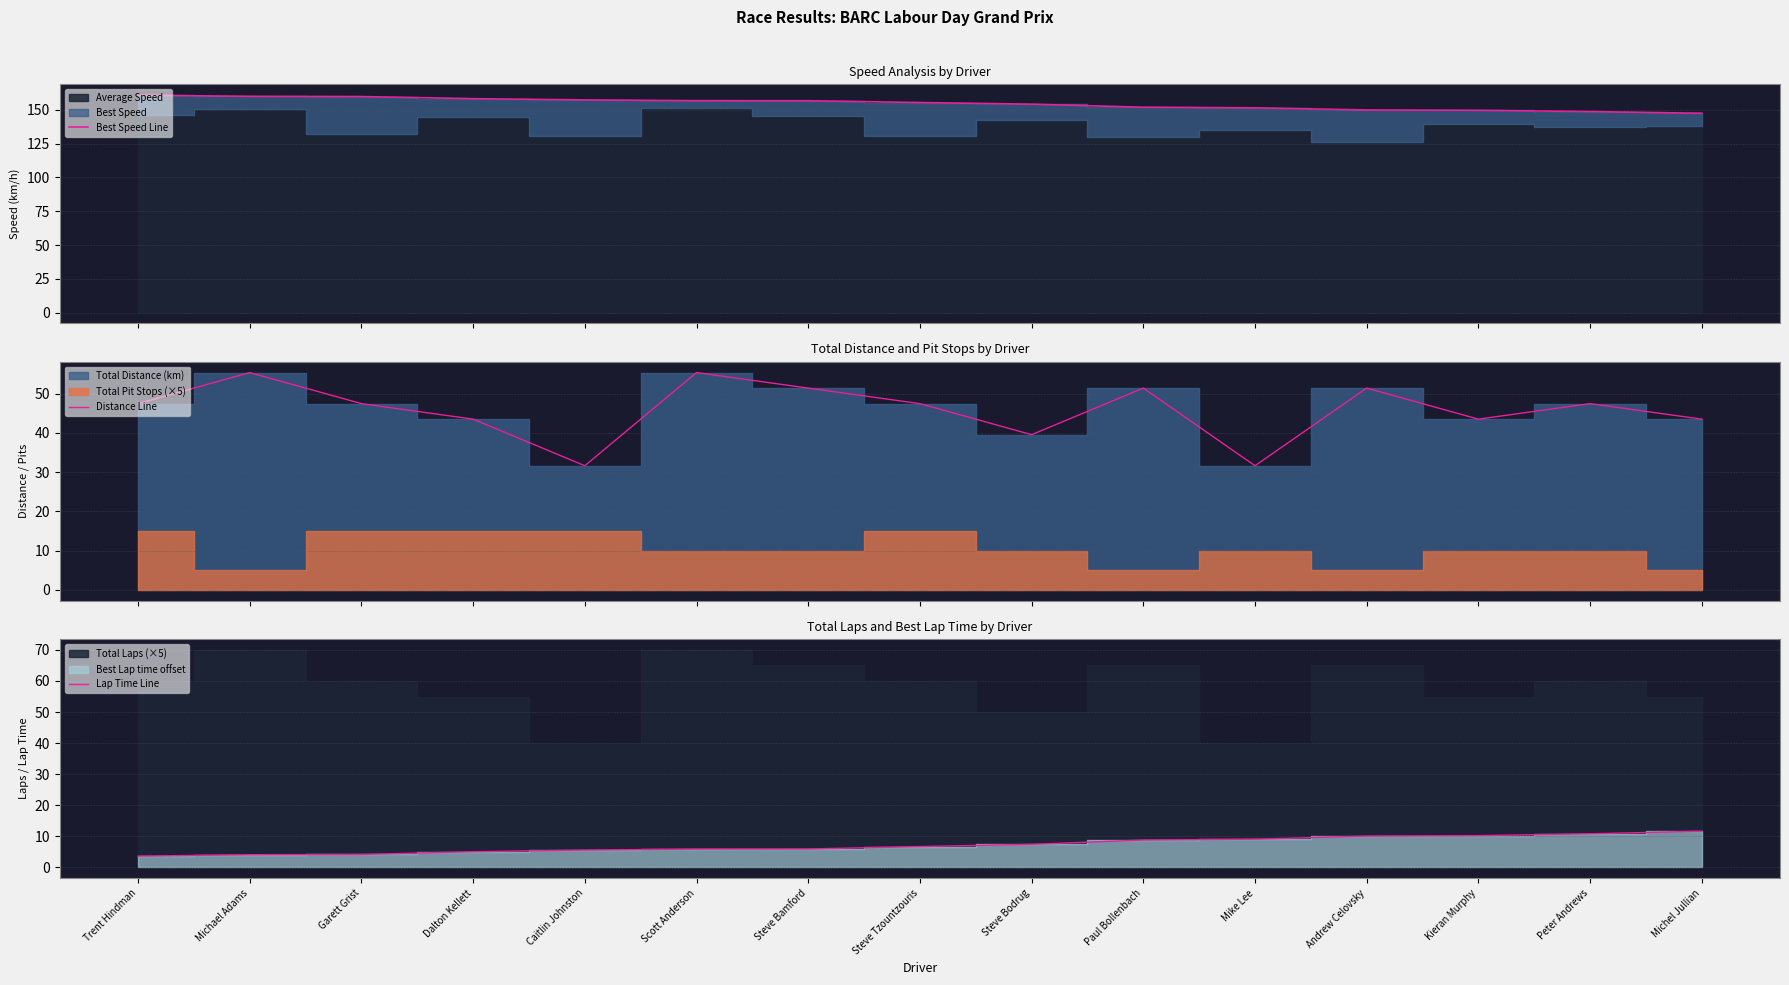

What is the sum of the Lap Time Line values at Michel Jullian and Peter Andrews?

22.4